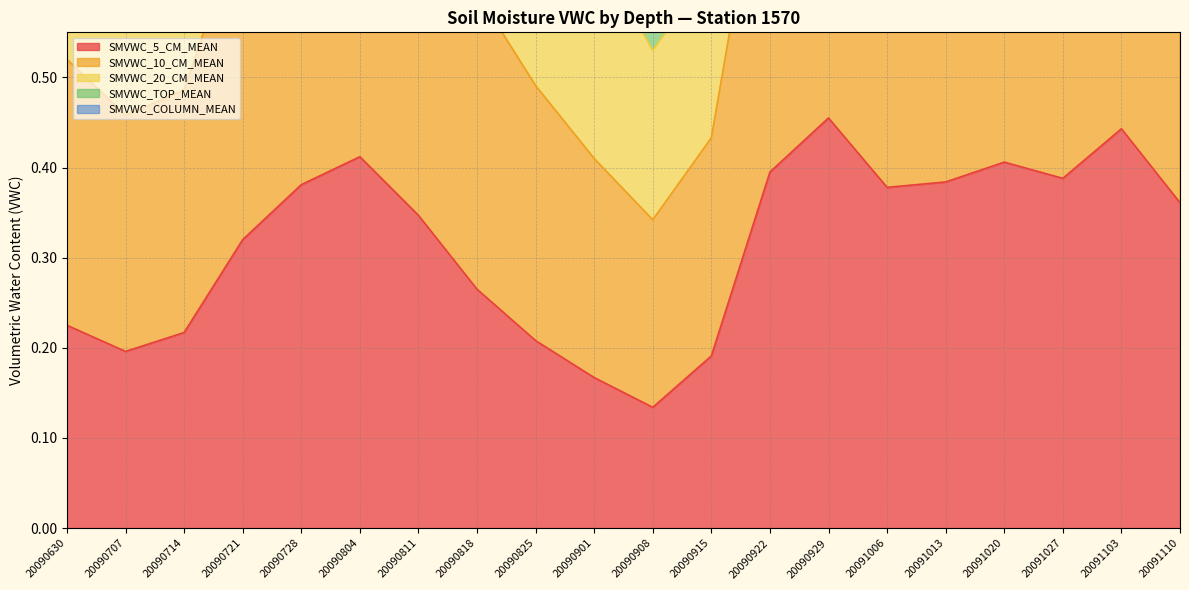

How many lines are shown in the chart?

5